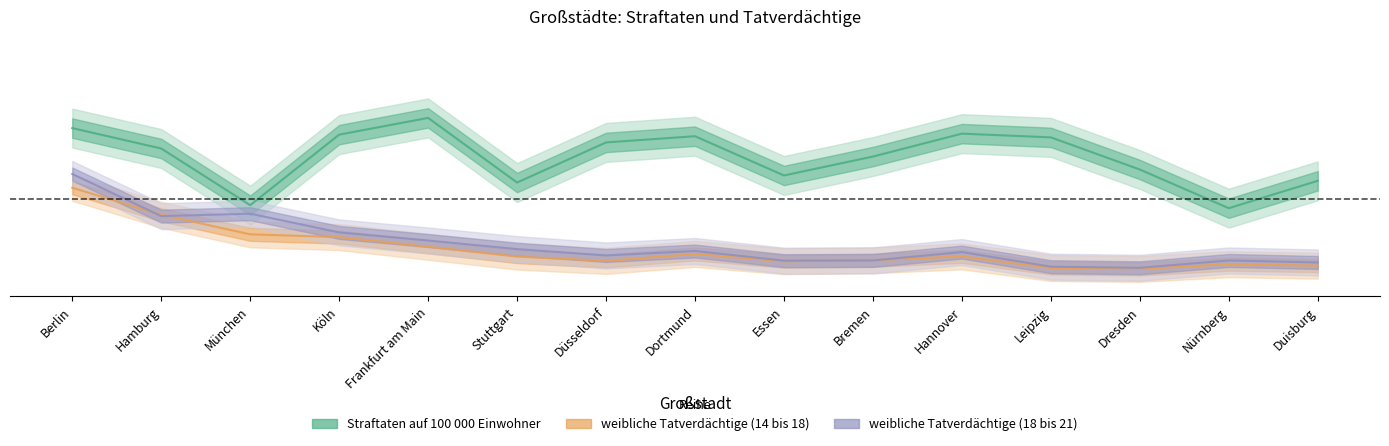

True or false: weibliche Tatverdächtige (18 bis 21) has more than 2 interior local peaks.

True